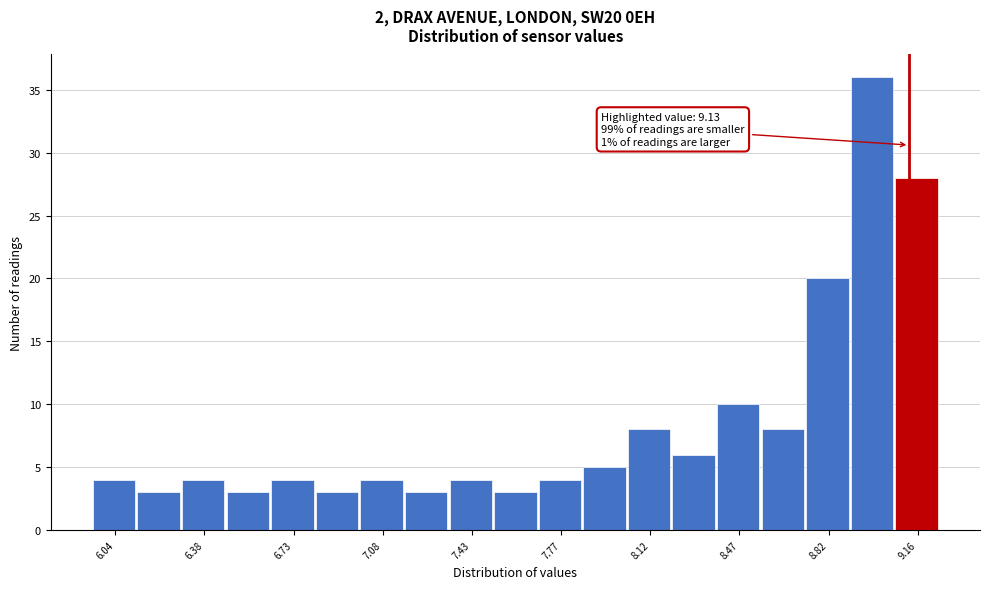

Read against the x-axis, roughly where is the centre of the tallest bar?

9.00